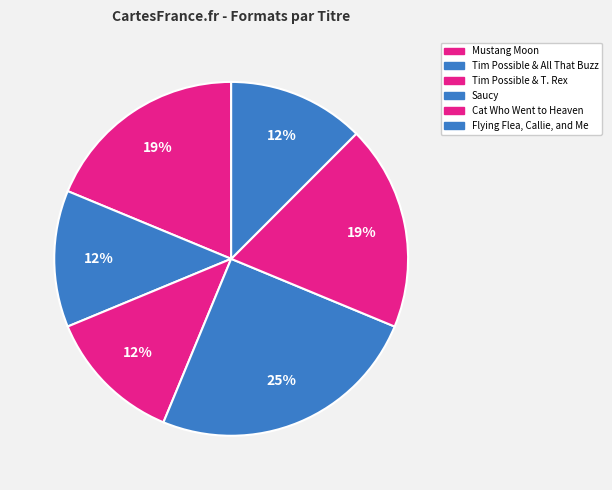

How many segments does this pie chart have?

6